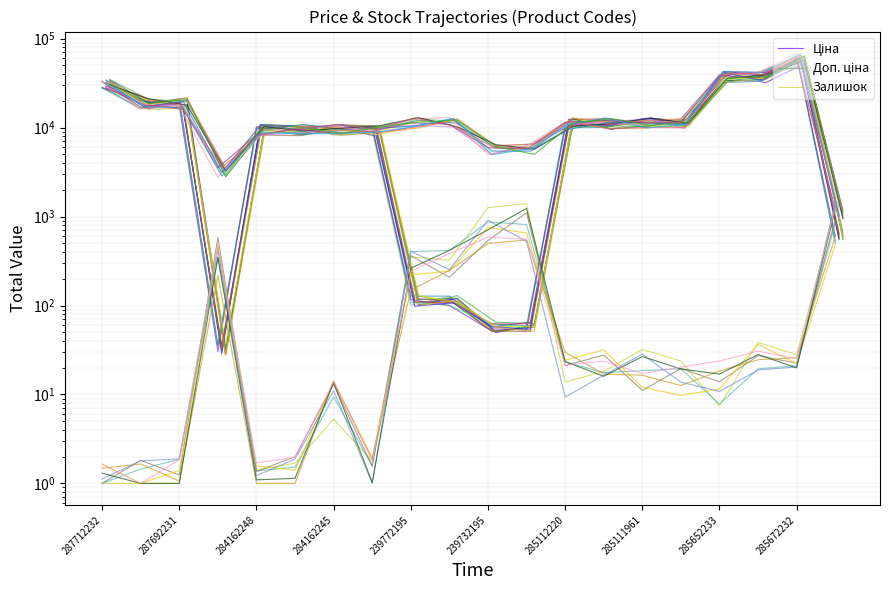

Which series ends up on top after the final intersection of Залишок and Доп. ціна?

Залишок